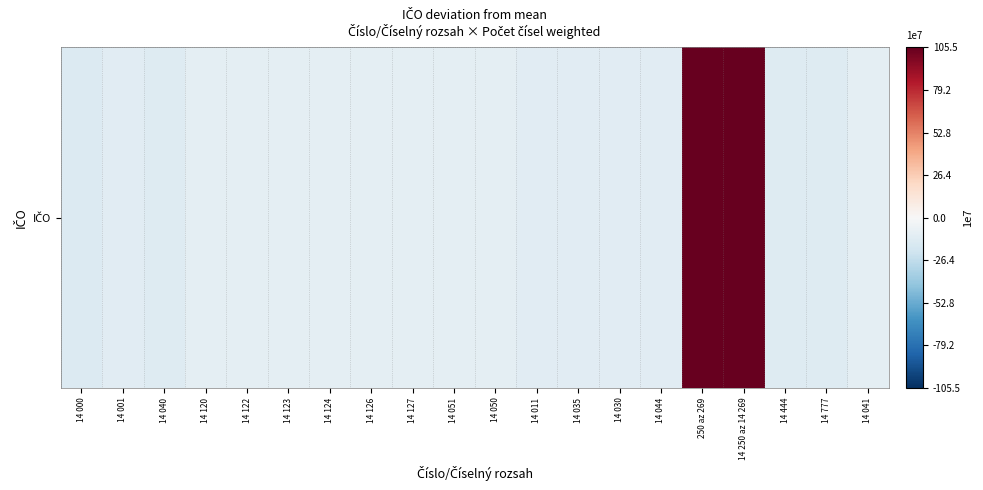

List the labels in order of value, largest first.

250 az 269, 14 250 az 14 269, 14 050, 14 120, 14 122, 14 123, 14 124, 14 126, 14 127, 14 041, 14 051, 14 044, 14 001, 14 011, 14 035, 14 030, 14 040, 14 444, 14 777, 14 000